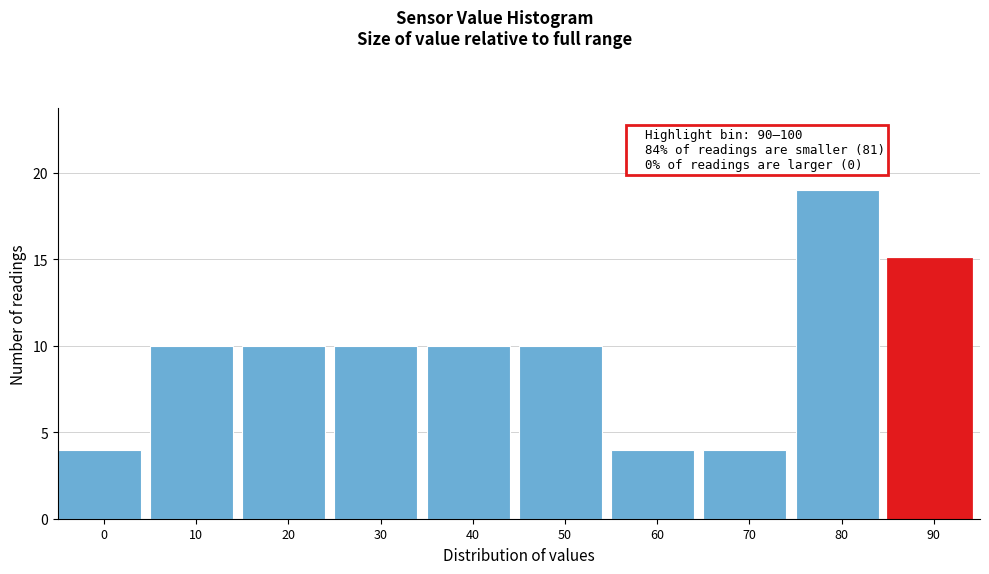

Reading right to left, list all the values displayed in this chart.

15	19	4	4	10	10	10	10	10	4